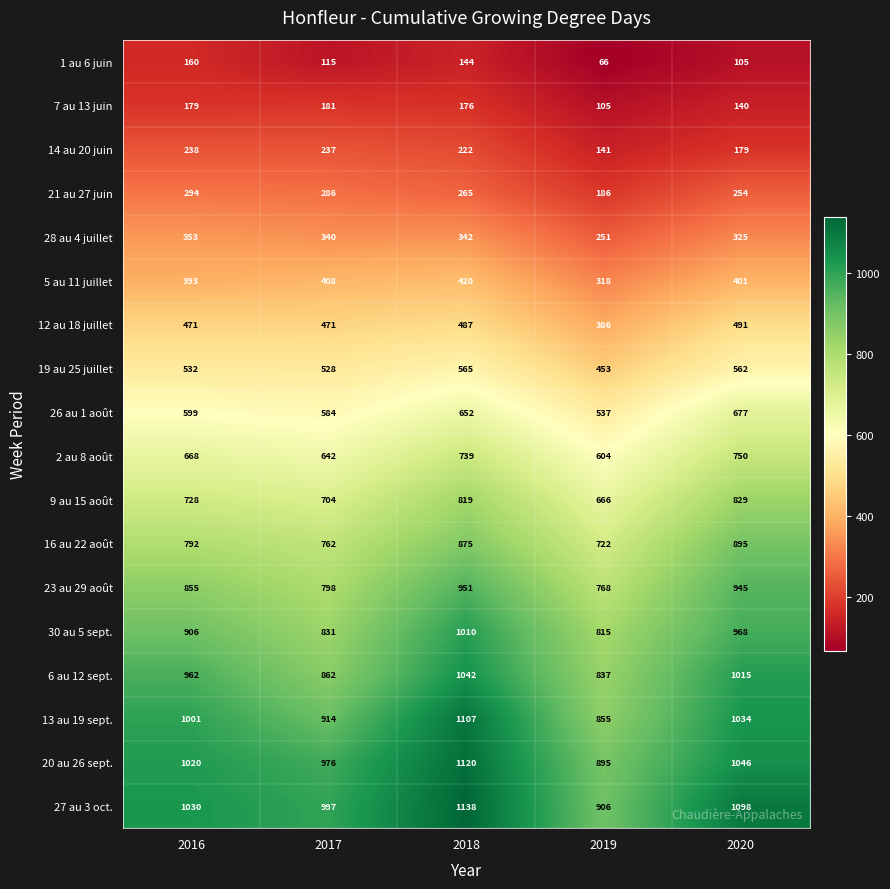

At which label does 27 au 3 oct. reach its minimum?

2019